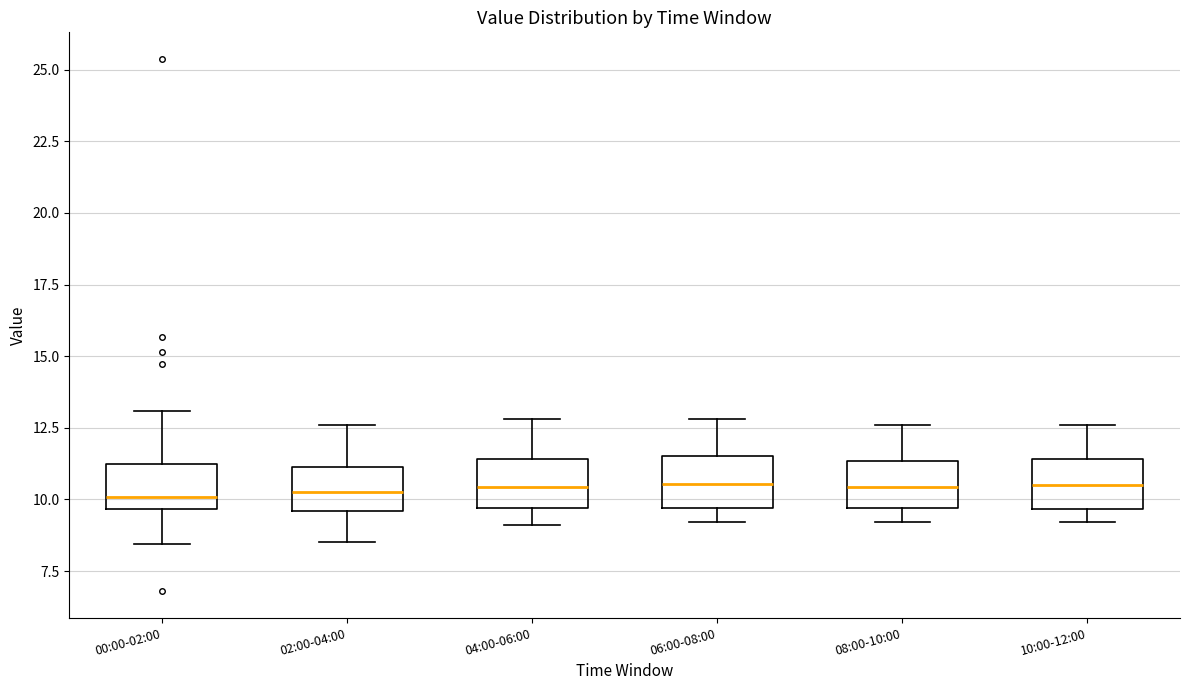

Reading left to right, read every box against the y-axis: the position of its median line, the range the box covers, and the ends of its whiskers. The values are not printed on the chart, so give them approximately, as read against the axis.

00:00-02:00: median 10.0, box 9.5 to 11.0, whiskers 8.5 to 13.0
02:00-04:00: median 10.5, box 9.5 to 11.0, whiskers 8.5 to 12.5
04:00-06:00: median 10.5, box 9.5 to 11.5, whiskers 9.0 to 13.0
06:00-08:00: median 10.5, box 9.5 to 11.5, whiskers 9.0 to 13.0
08:00-10:00: median 10.5, box 9.5 to 11.5, whiskers 9.0 to 12.5
10:00-12:00: median 10.5, box 9.5 to 11.5, whiskers 9.0 to 12.5